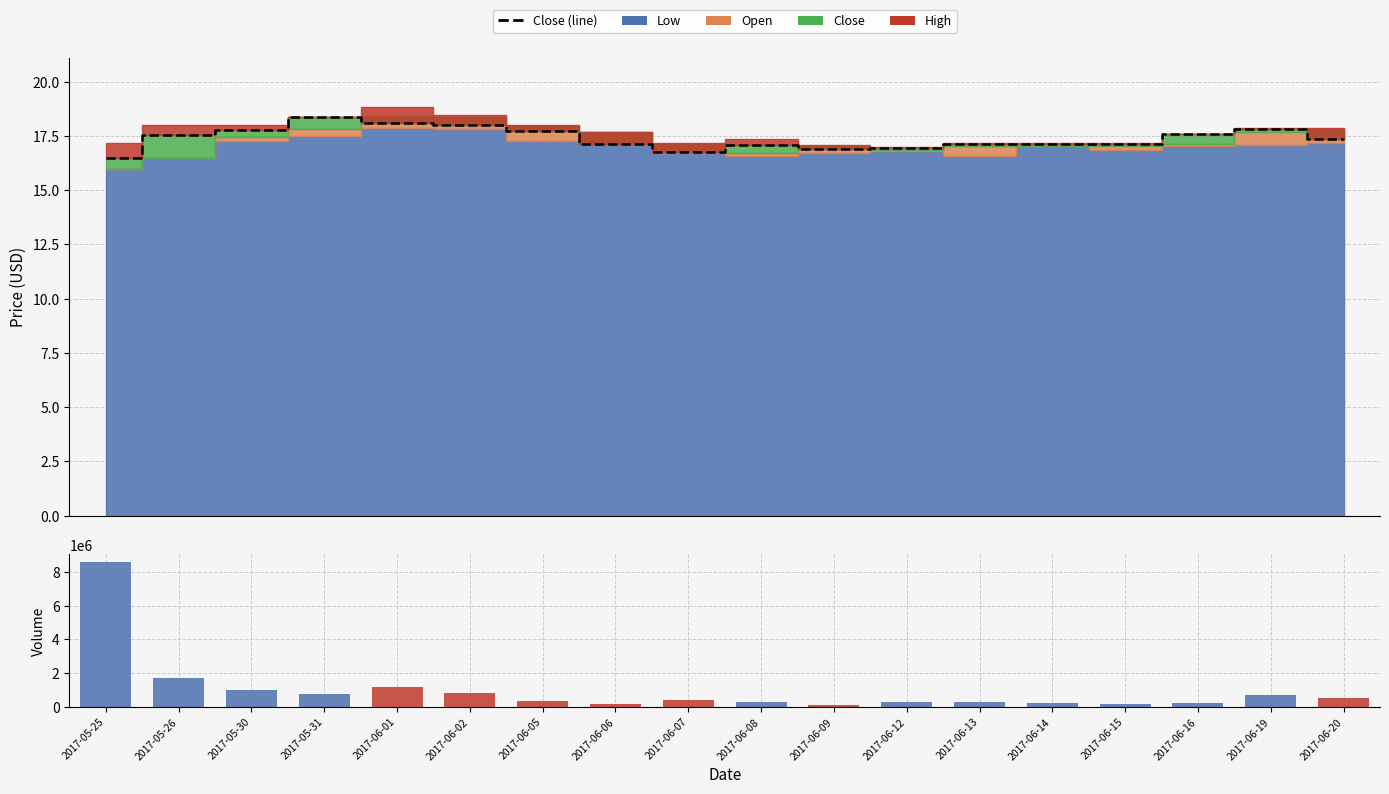

Which series has the widest spread of values?

Volume